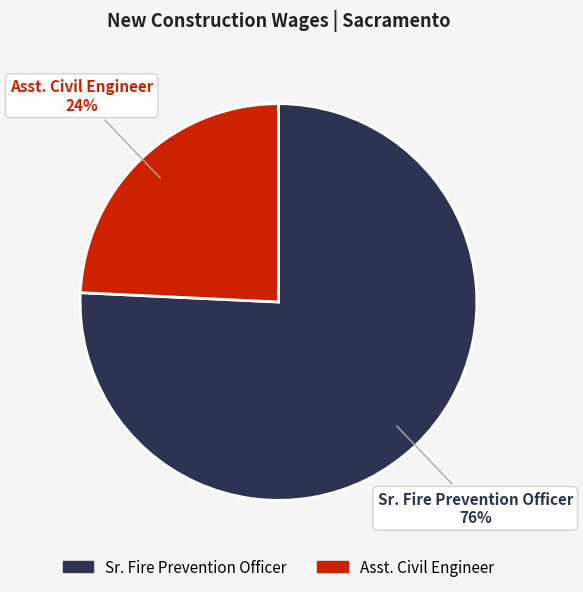

Count the number of slices in the pie.

2